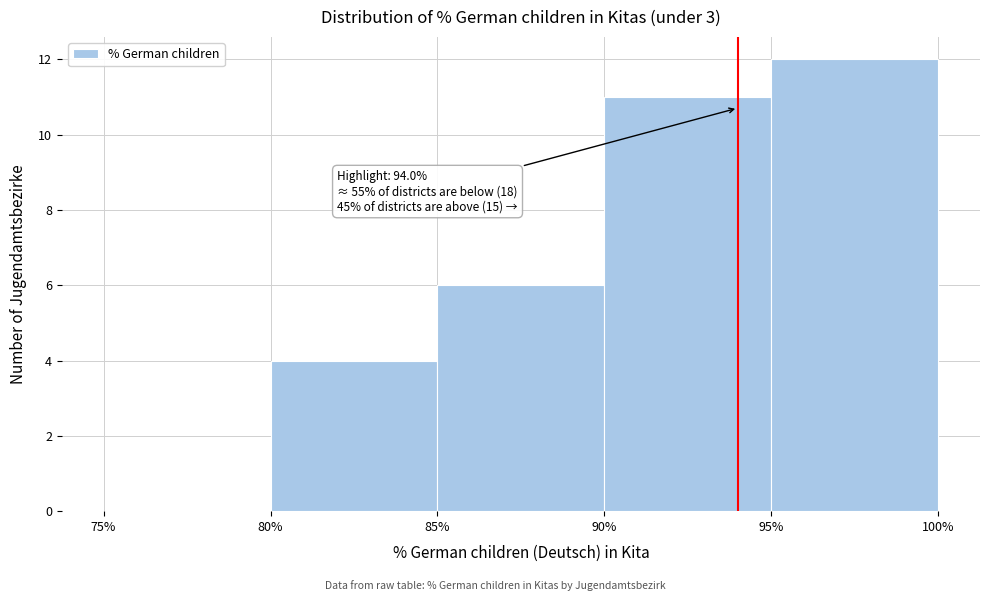

Over which range of the x-axis is the bar tallest?

95% to 100%